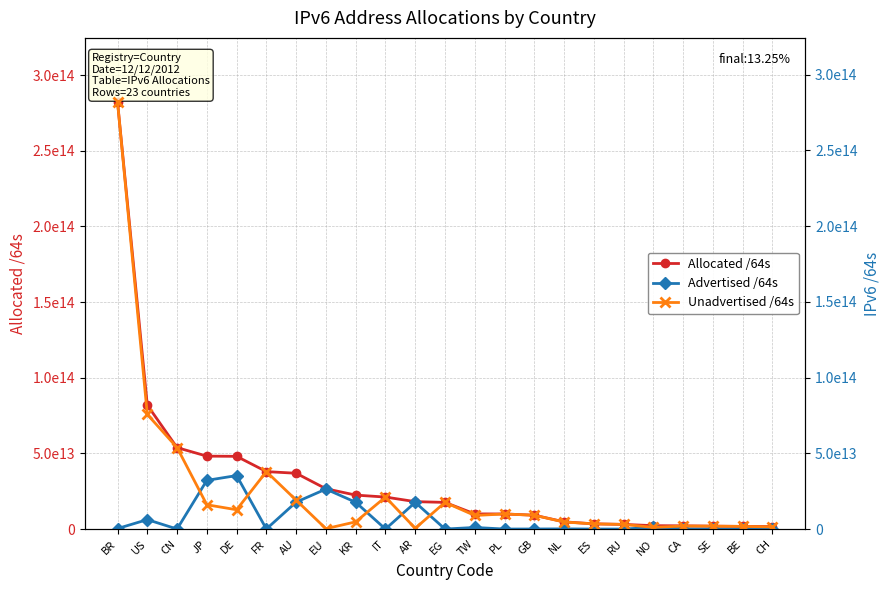

In Unadvertised /64s, how many points are lower than both neighbors (excluding endpoints)?

5